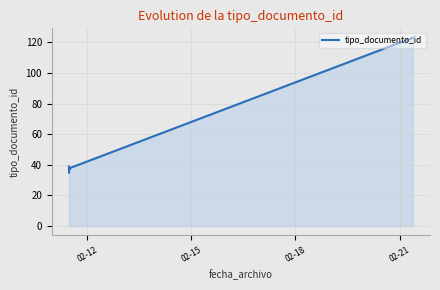

What value does the data have at 02-12?

35